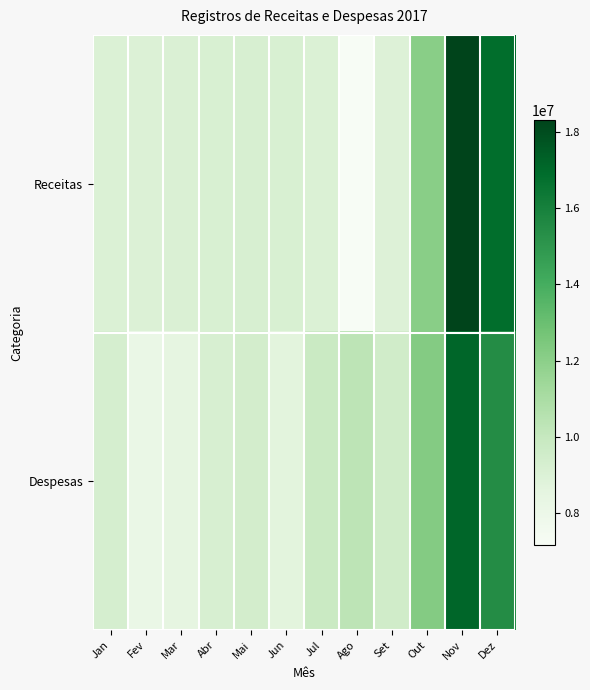

At how many categories does at least one series exceed 13057767?

2